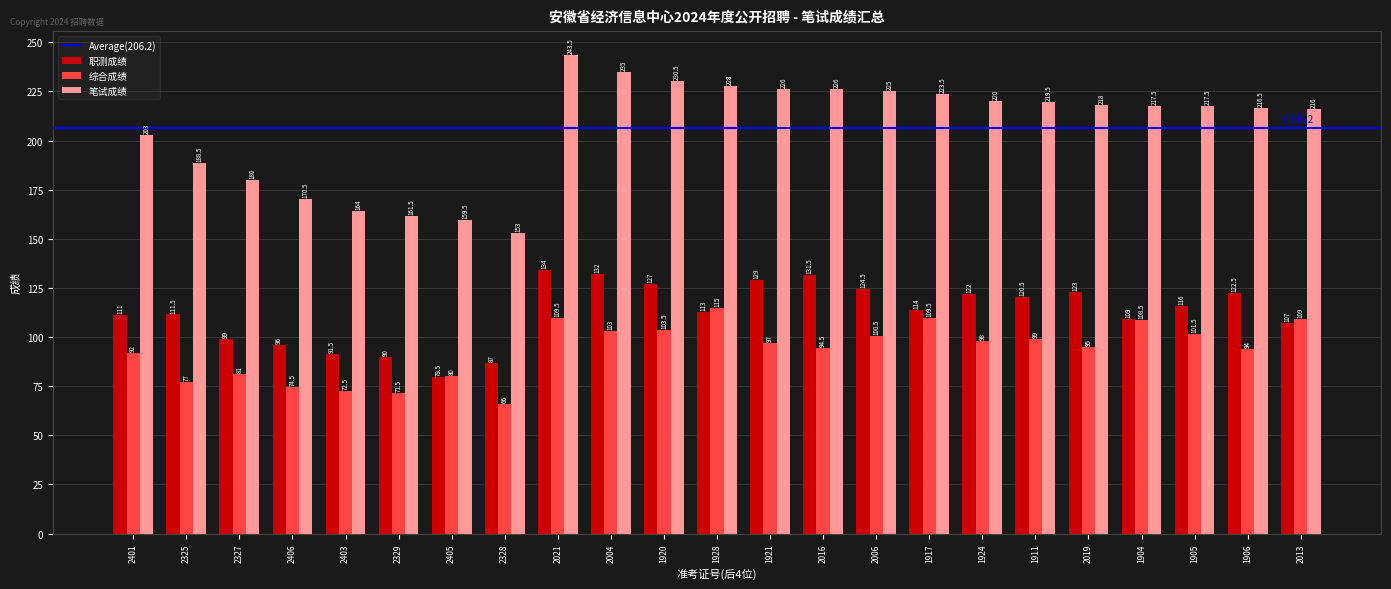

What is the difference between the maximum and minimum values in the 笔试成绩 series?

90.5